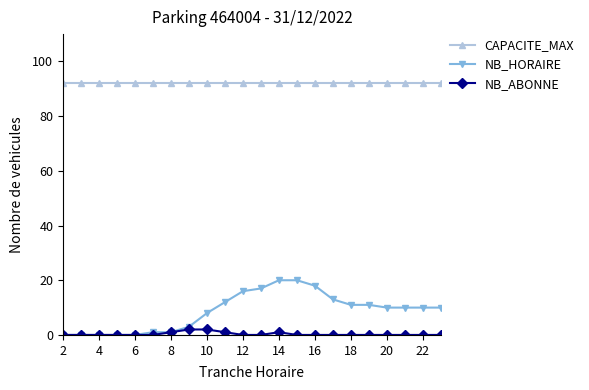

What are all the series names shown in the legend?

CAPACITE_MAX, NB_HORAIRE, NB_ABONNE